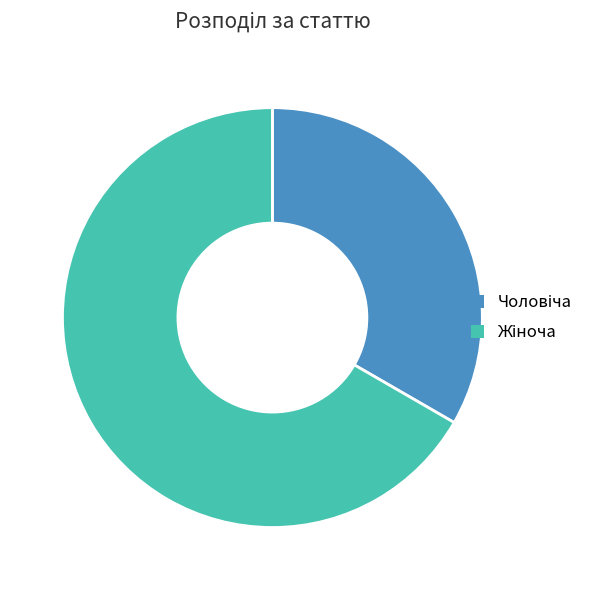

Does any single category account for the majority?

Yes